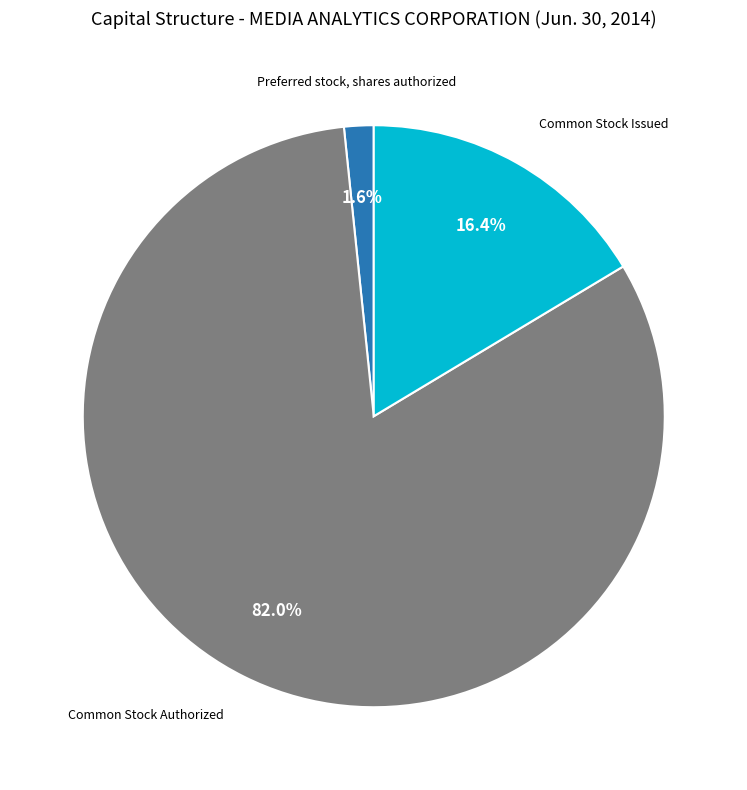

Which category has the biggest portion of the pie?

Common Stock Authorized